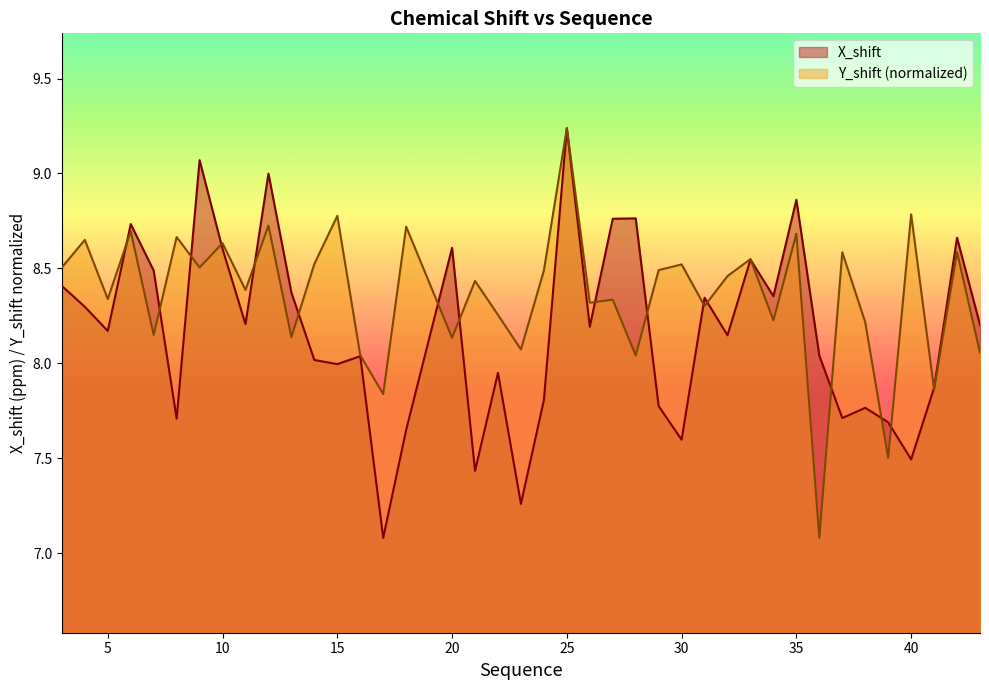

What is the sum of all Y_shift values?

334.5